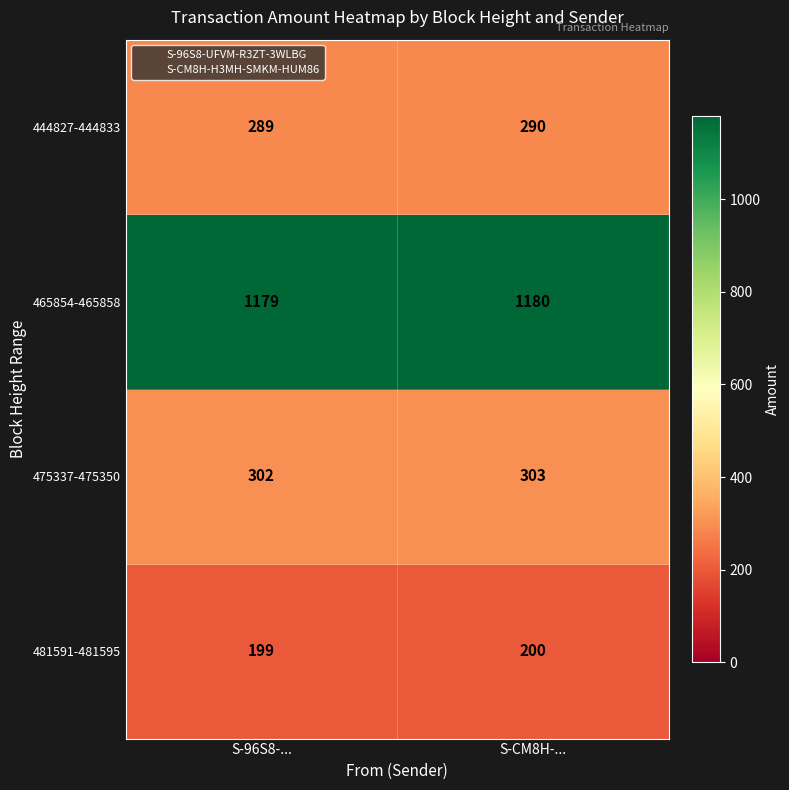

What is the total value across all series at S-CM8H-...?

1973